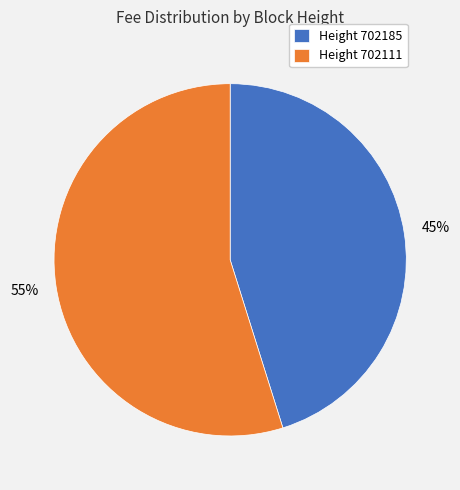

To the nearest percent, what is the difference between the largest and smallest slice percentages?

10%